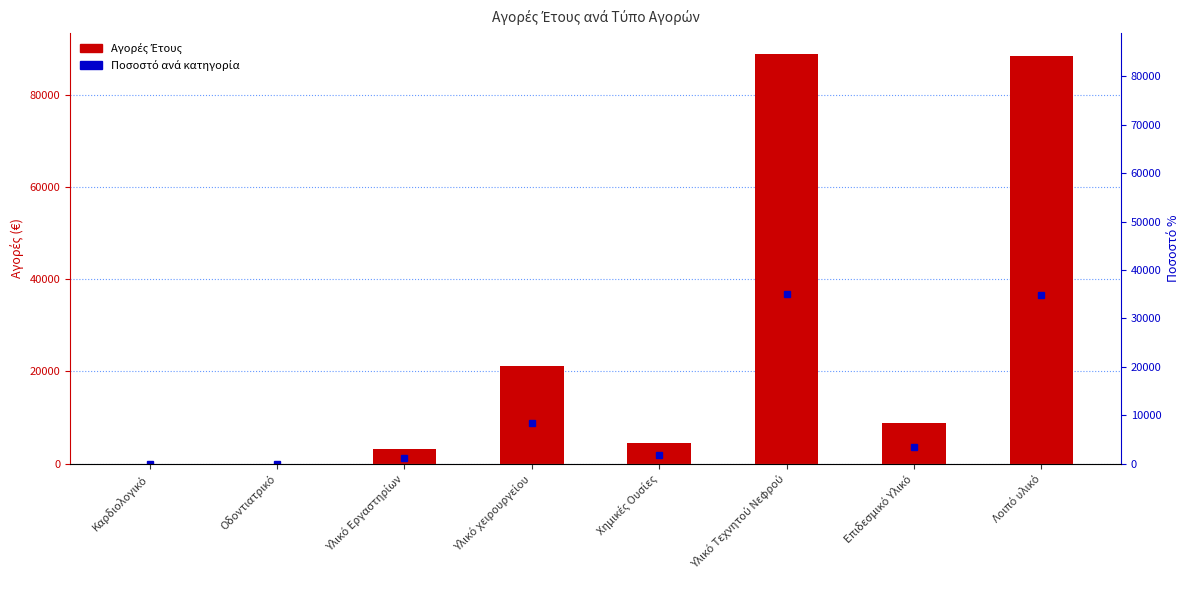

Reading right to left, what are all the values shown in this chart?

88301.7	8821.0	88912.2	4485.9	21150.3	3082.6	0.0	0.0